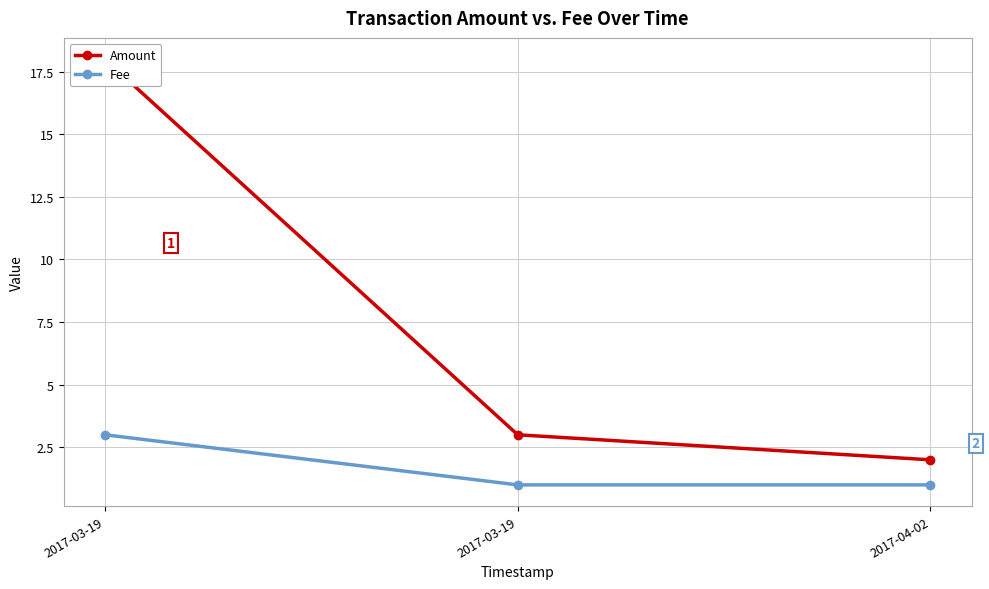

Reading left to right, extract all data points from this chart.

Amount: 18.0	3.0	2.0
Fee: 3.0	1.0	1.0